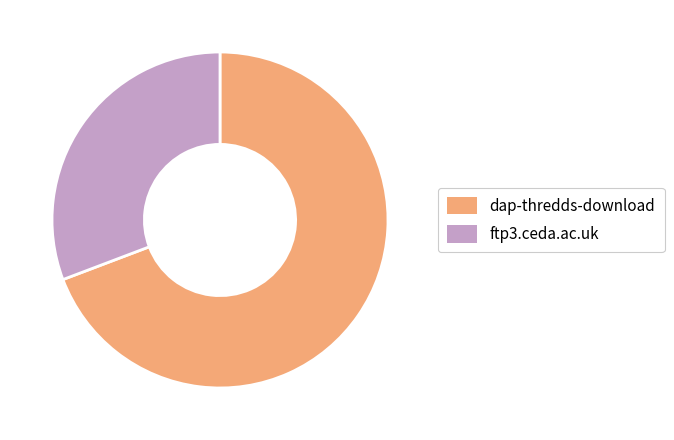

How many segments does this pie chart have?

2